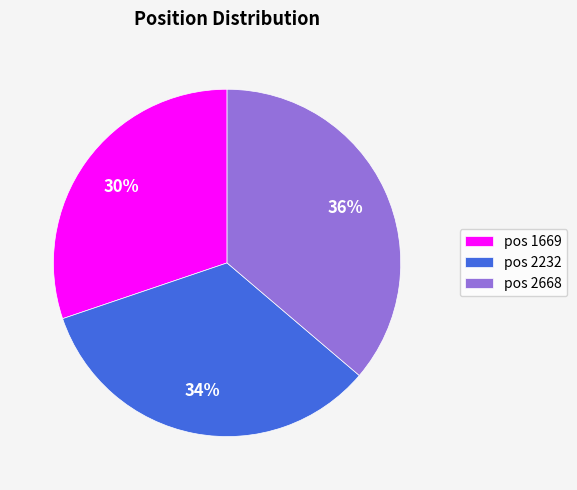

What is the smallest slice in the pie chart?

pos 1669